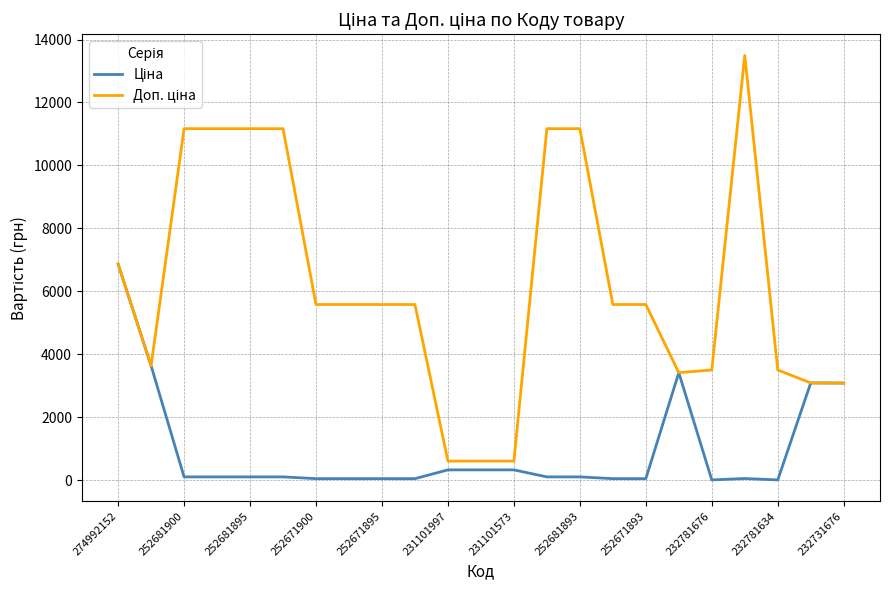

Reading left to right, transcribe all the data shown in this chart.

Ціна: 6869.4	3640.8	111.7	111.7	111.7	111.7	55.9	55.9	55.9	55.9	334.4	334.4	334.4	111.7	111.7	55.9	55.9	3420.6	15.6	60.0	15.6	3094.7	3091.2
Доп. ціна: 6869.4	3641.0	11169.0	11169.0	11169.0	11169.0	5585.0	5585.0	5585.0	5585.0	613.0	613.0	613.0	11169.0	11169.0	5585.0	5585.0	3421.0	3508.0	13493.2	3508.0	3095.0	3091.0